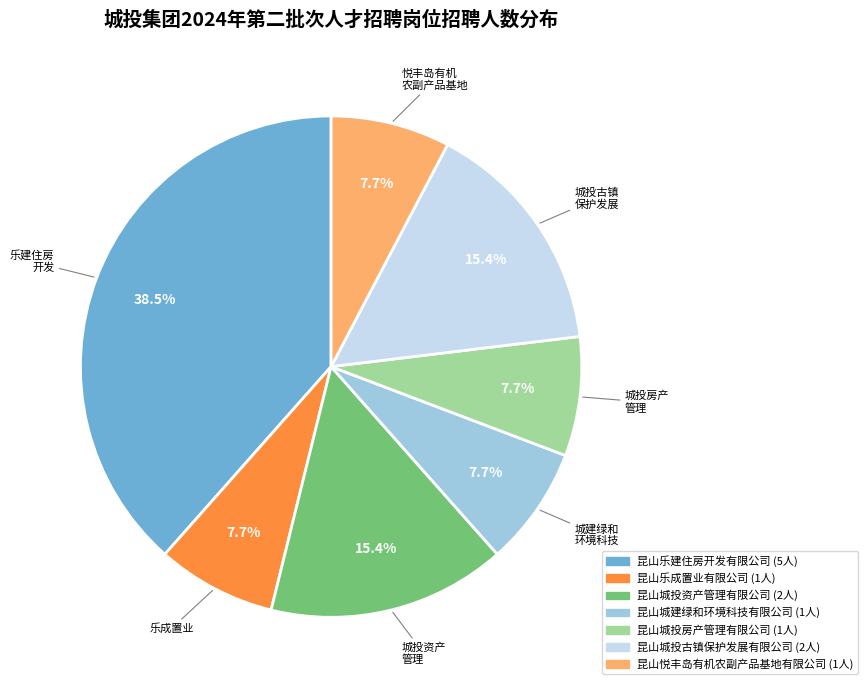

Approximately how many times larger is the value at 昆山城投房产管理有限公司 compared to 昆山城投资产管理有限公司?

0.5